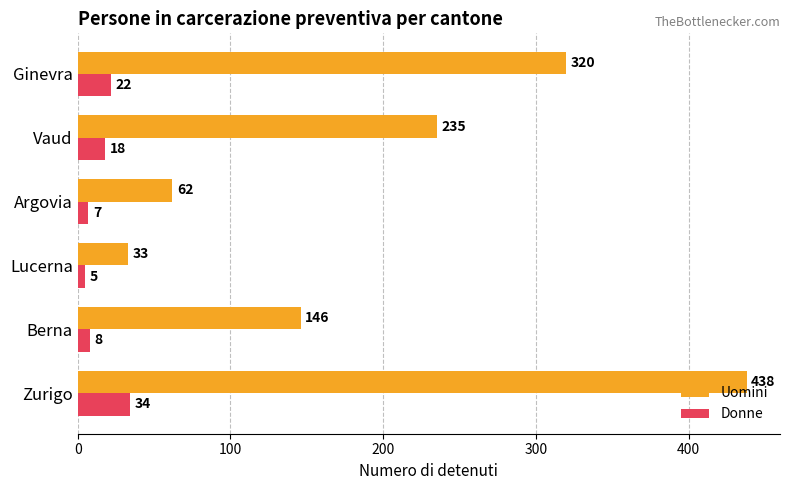

What is the spread (max minus min) of values at Berna?

138